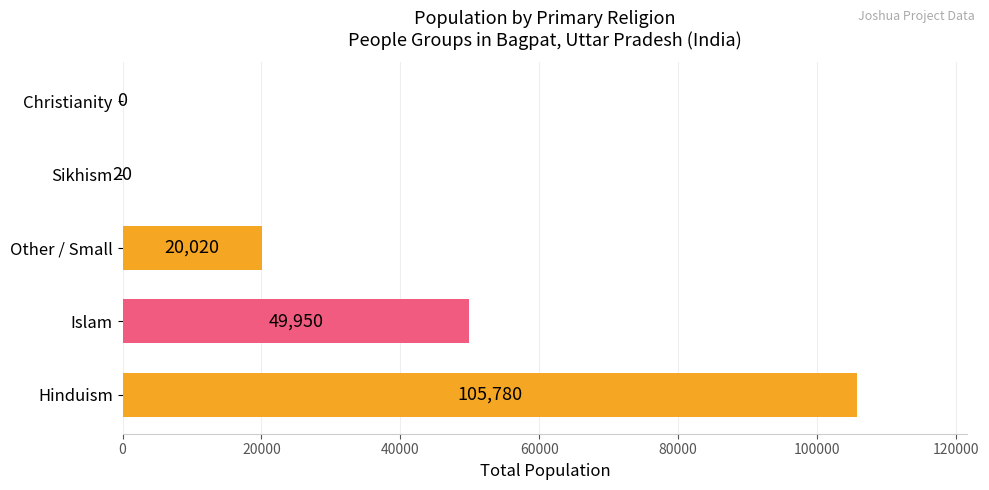

What is the sum of the values at Hinduism and Other / Small?

125800